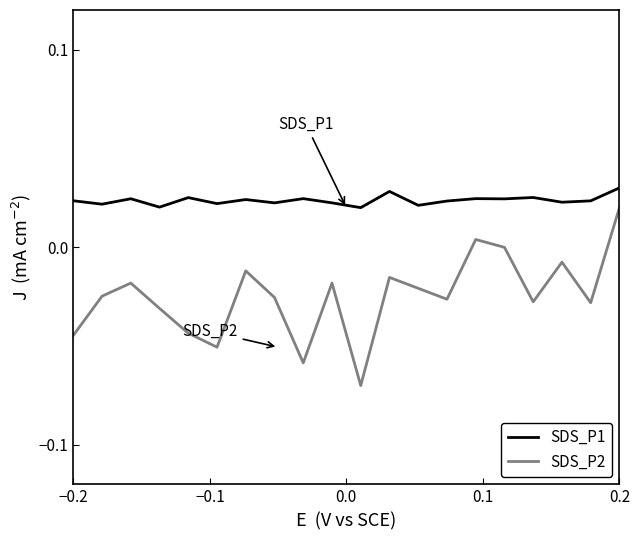

Which series has the largest range (max minus min)?

SDS_P2